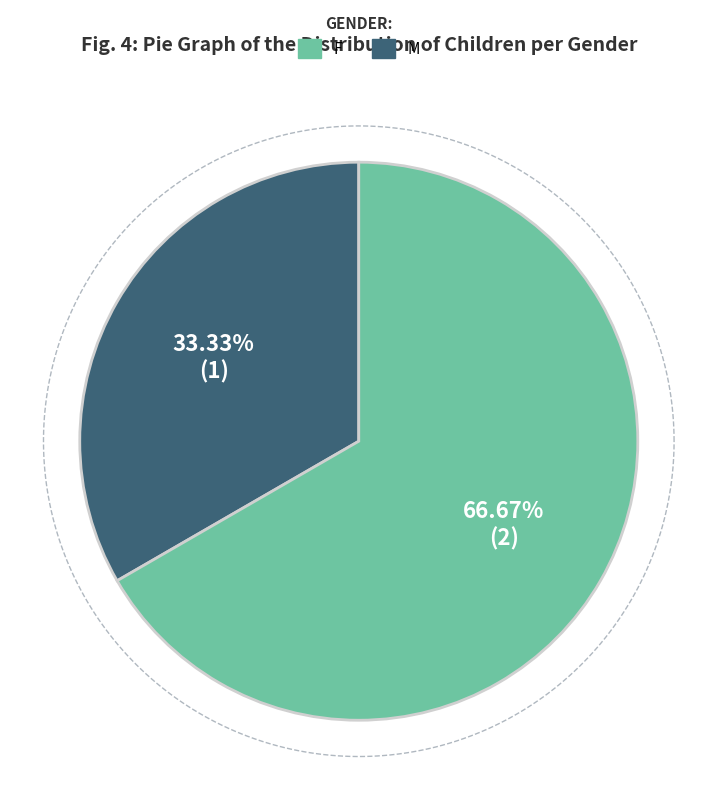

To the nearest percent, what portion does Чоловіча represent?

33%